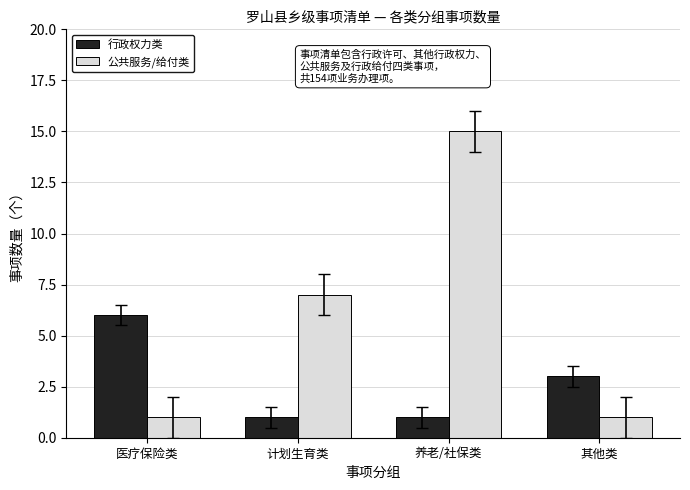

What is the spread (max minus min) of values at 医疗保险类?

5